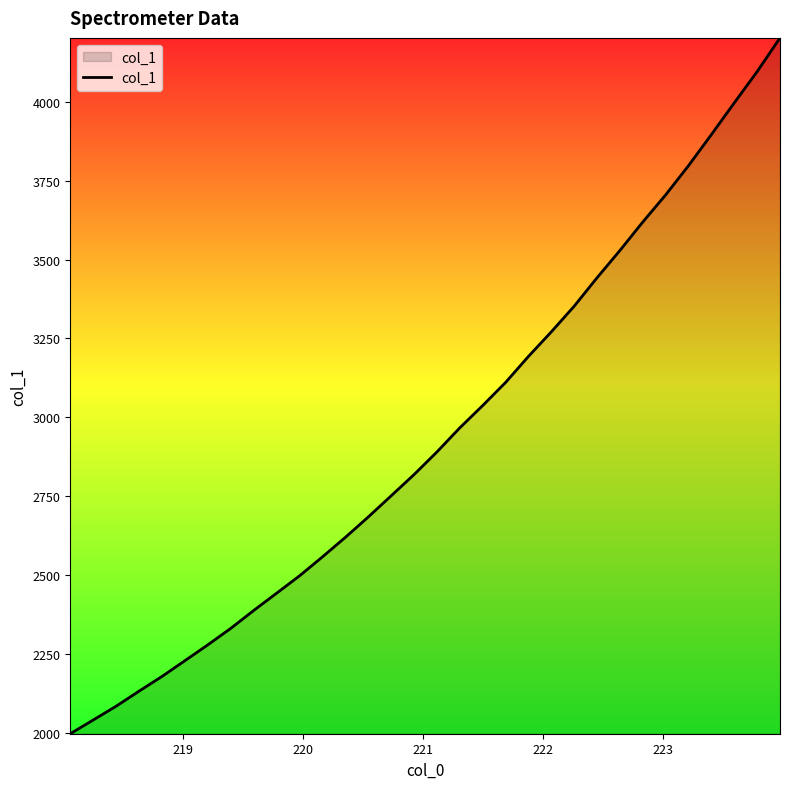

What is the smallest value displayed?

1996.9